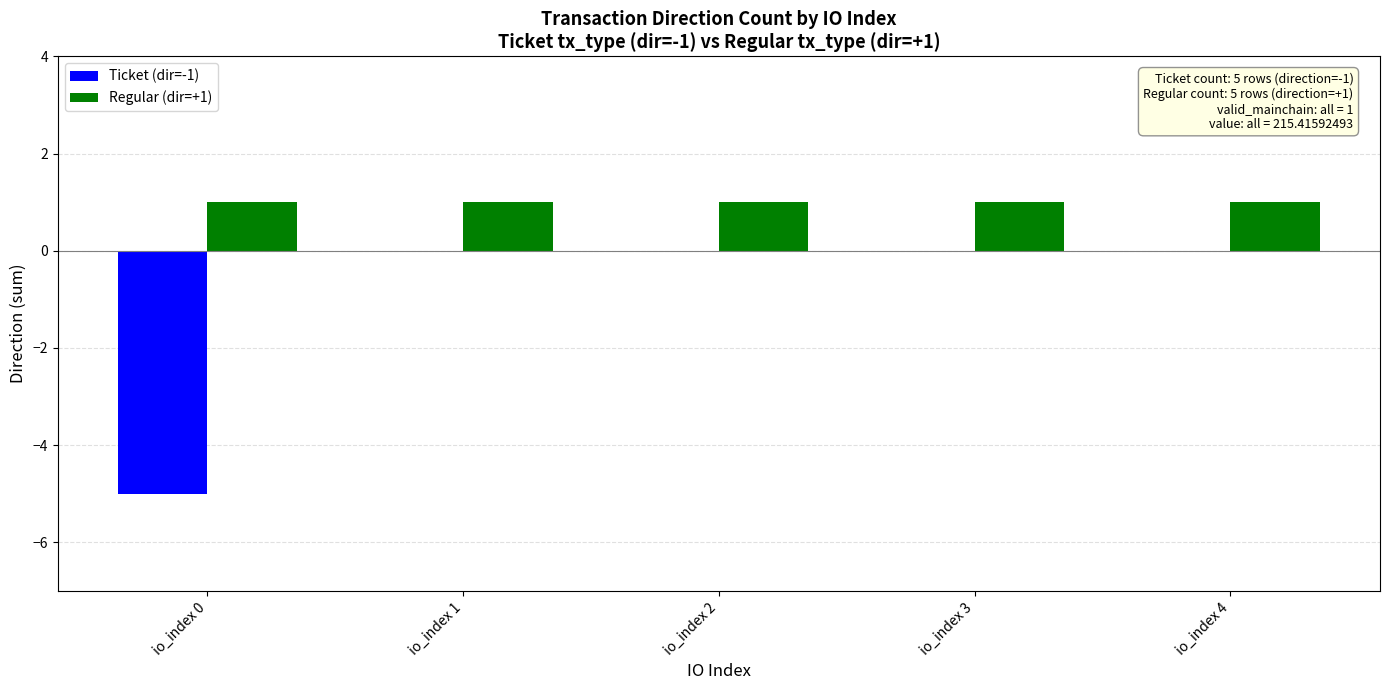

The Regular (dir=+1) series shows 1 at io_index 1. True or false?

True